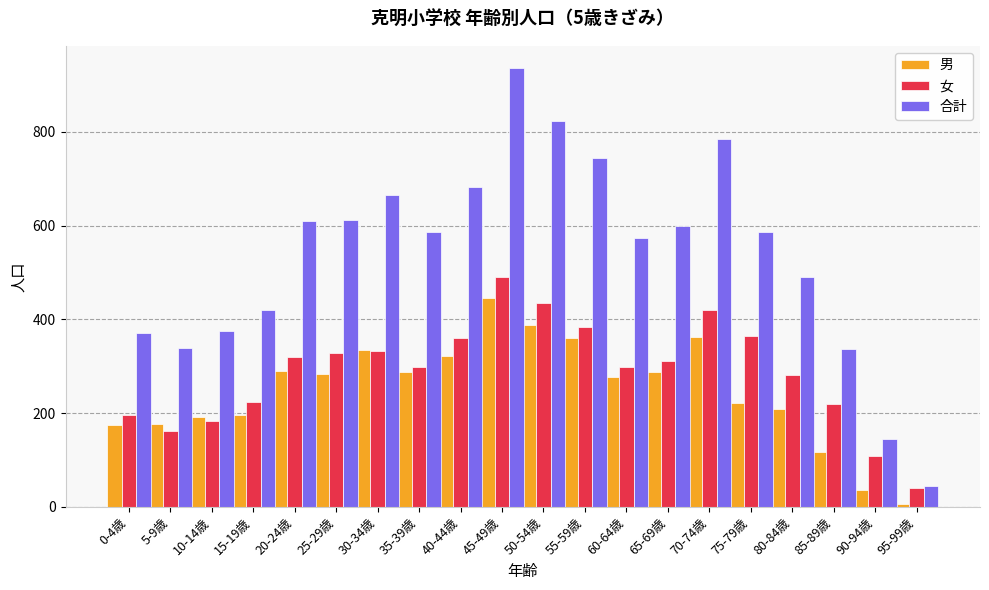

How many series are shown in this chart?

3